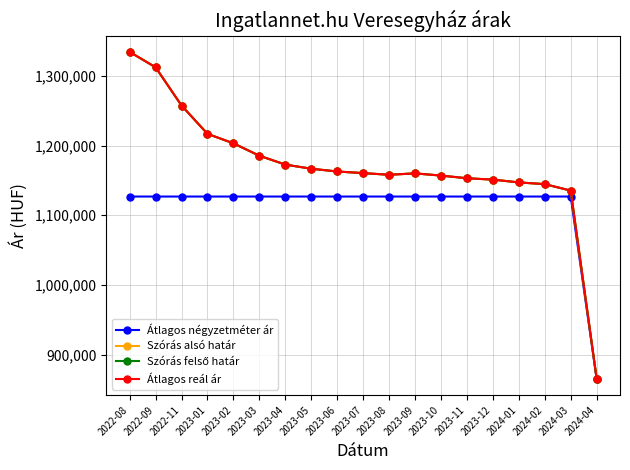

What position from the left is 2022-11?

3